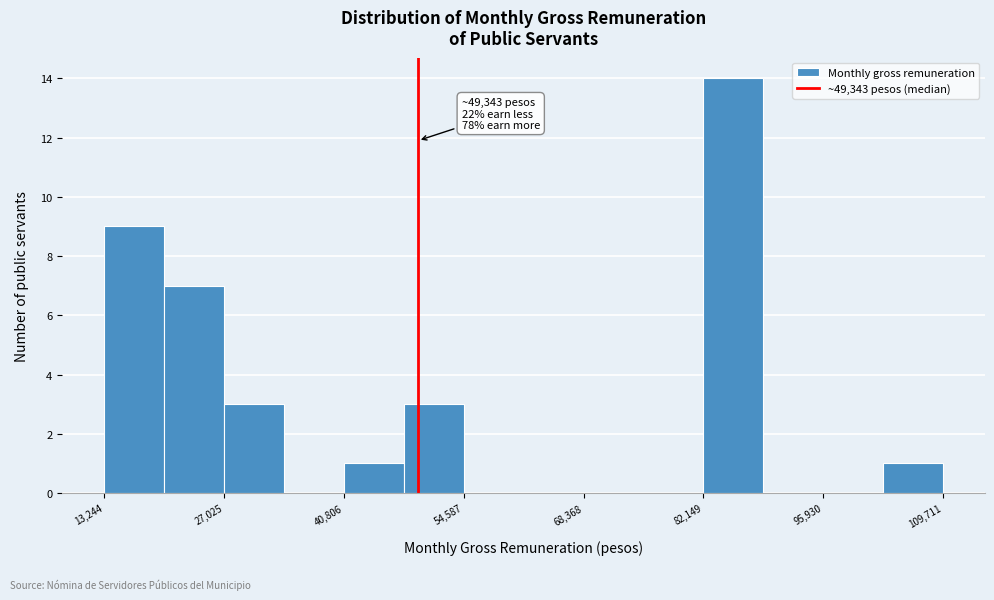

Around what value on the x-axis is the tallest bar? Give the approximate position of its centre, as read against the axis.

86000